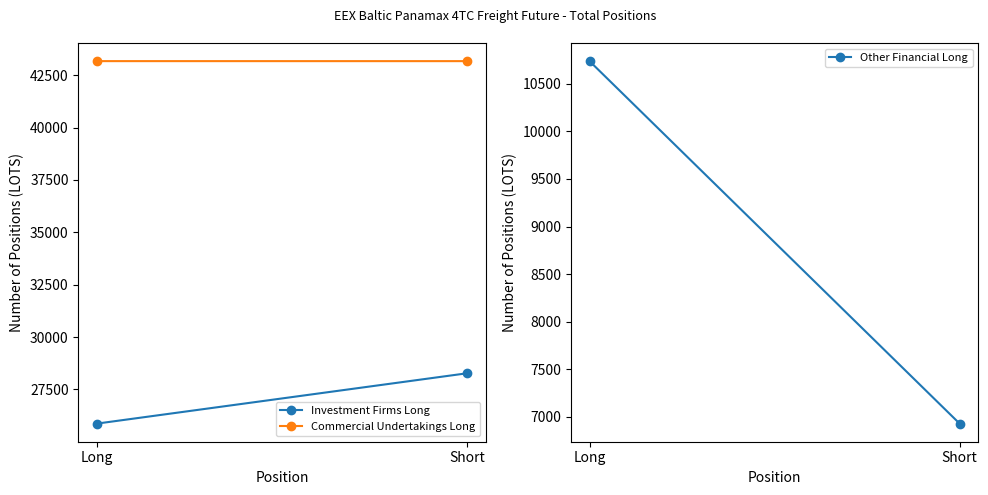

Does the chart have visible grid lines?

No